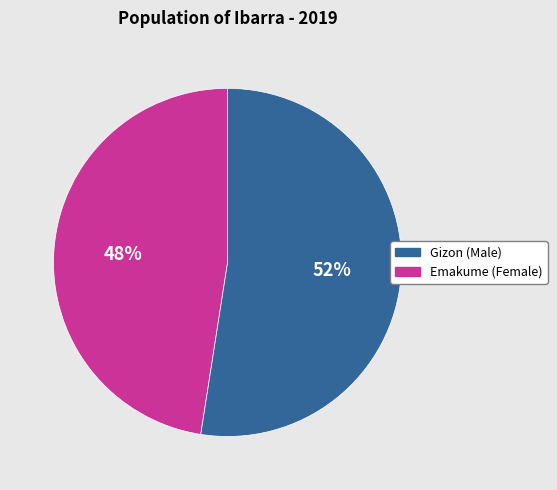

To the nearest percent, what is the average slice percentage?

50%